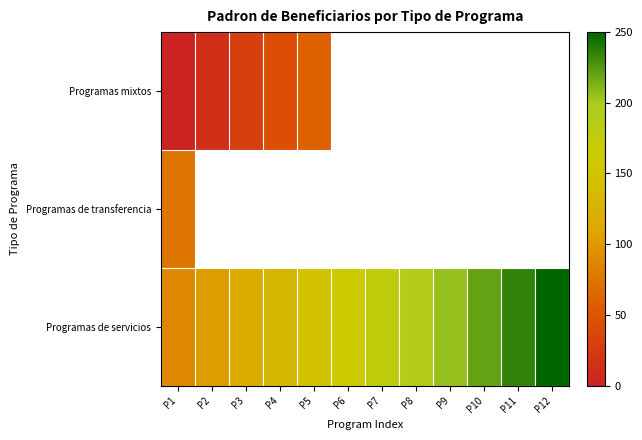

Where is Programas mixtos nearest to the value 29?

P3